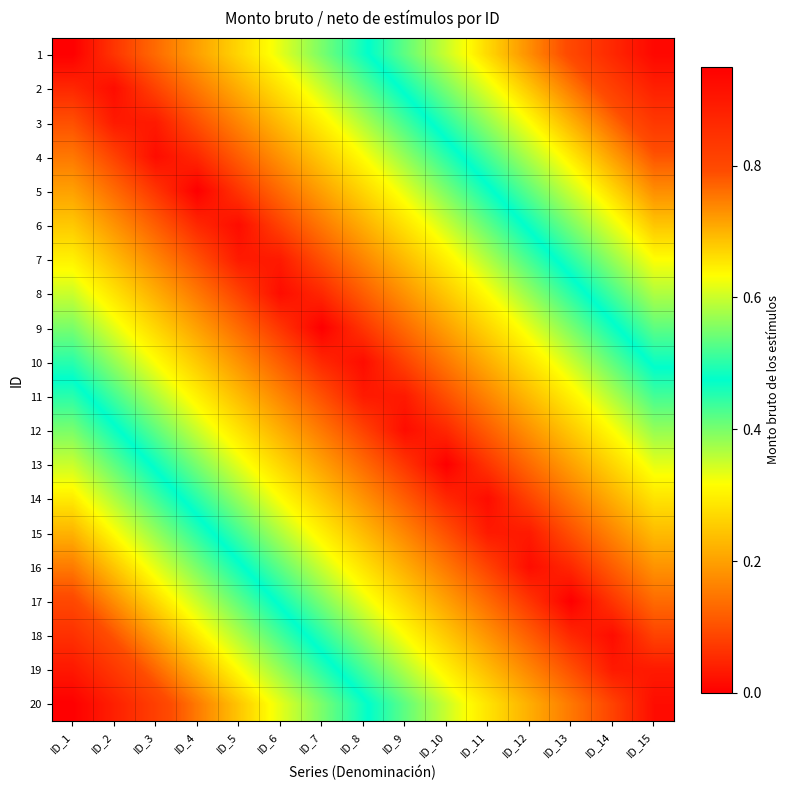

At which category is the sum across all series the highest?

ID_1